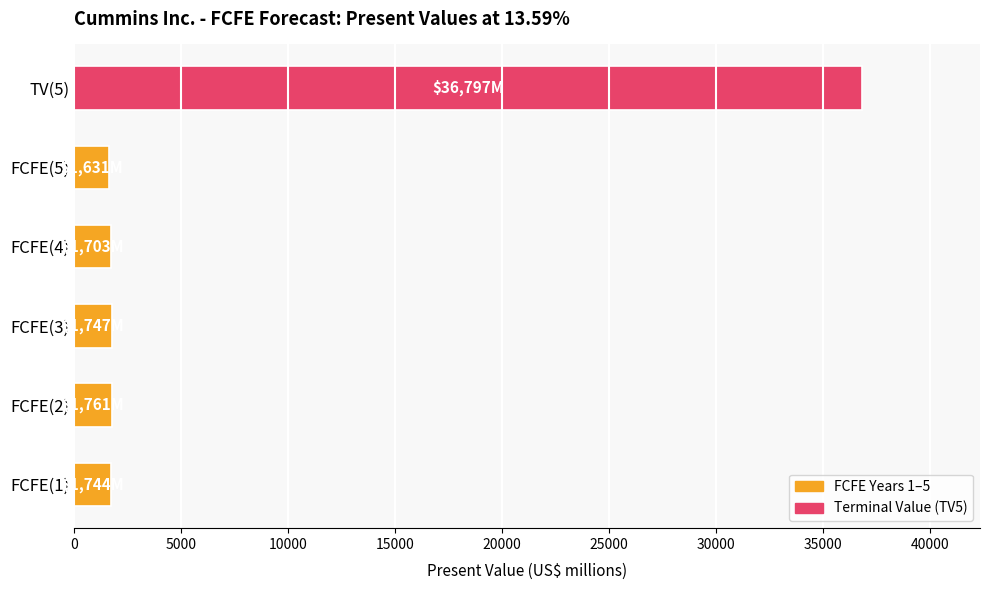

Which category has the highest value across all series?

TV(5)